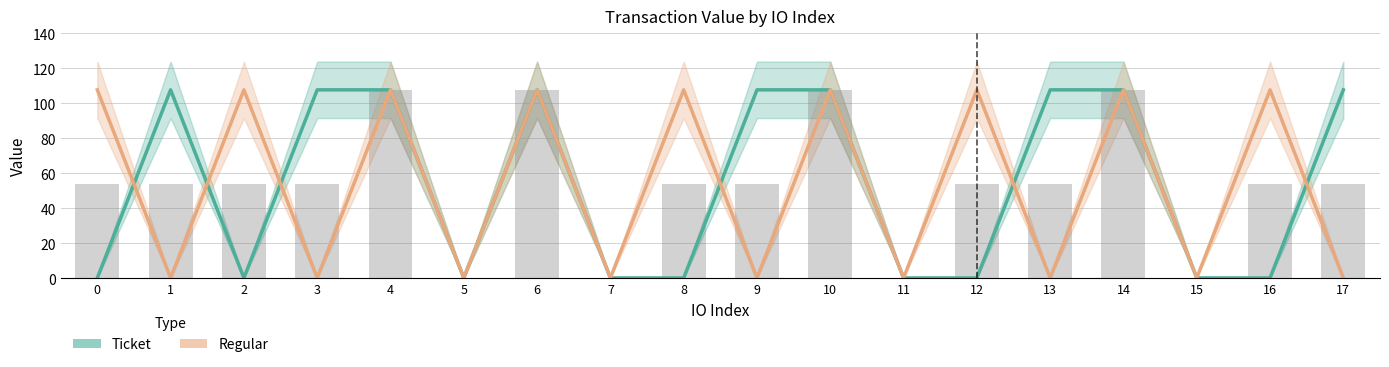

Are the bars grouped side by side (vs. stacked)?

Yes